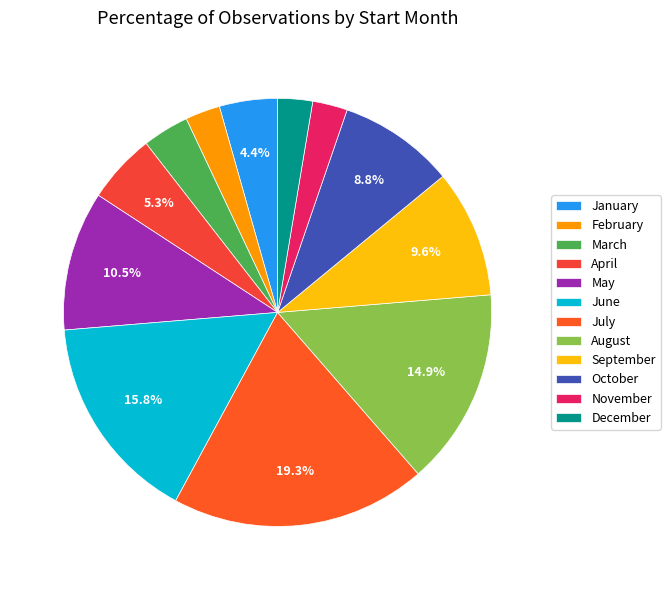

How many segments does this pie chart have?

12